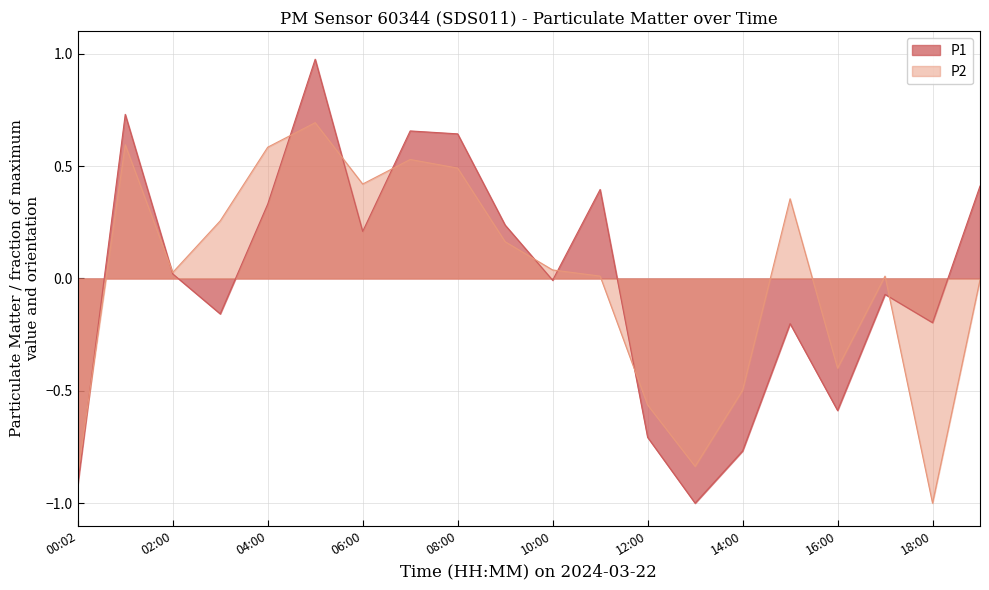

Rank the series by their average value, from lowest to highest.

P2, P1